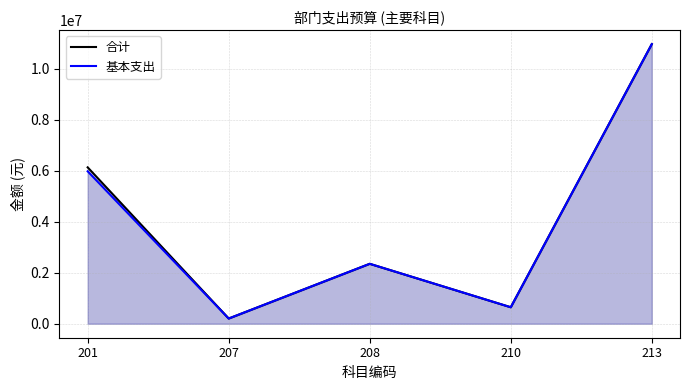

Rank the categories by 基本支出 value from highest to lowest.

213, 201, 208, 210, 207